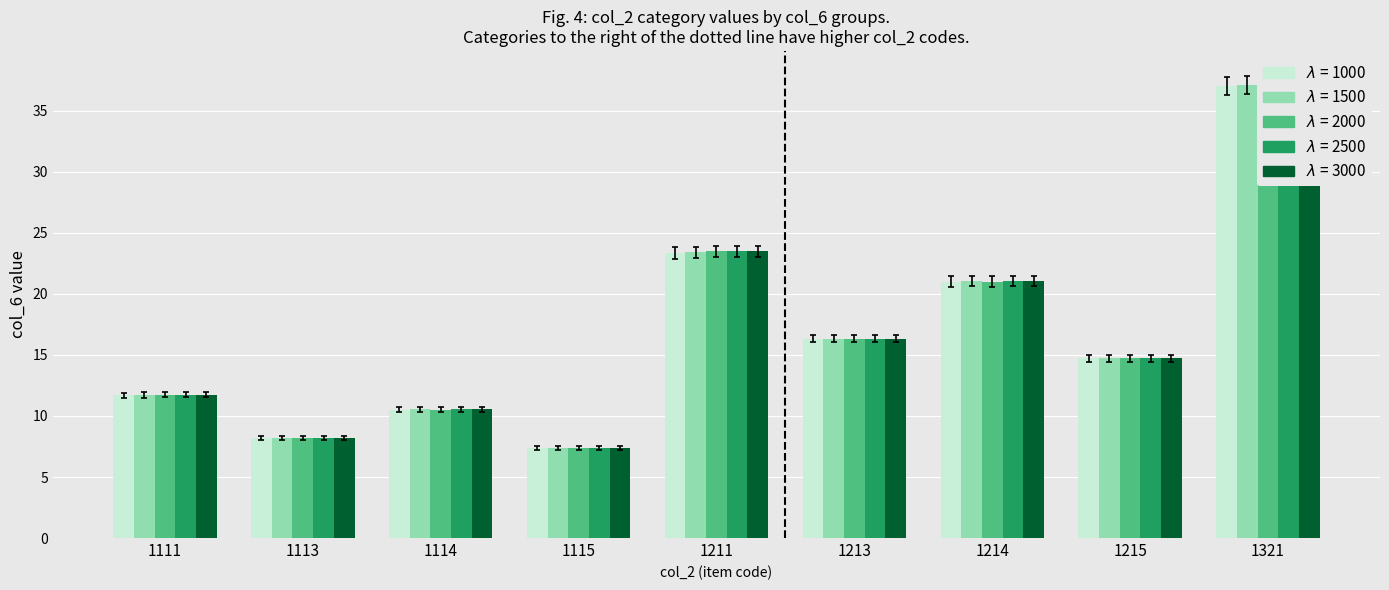

The col_6 group C series shows 39.8 at 1211. True or false?

False